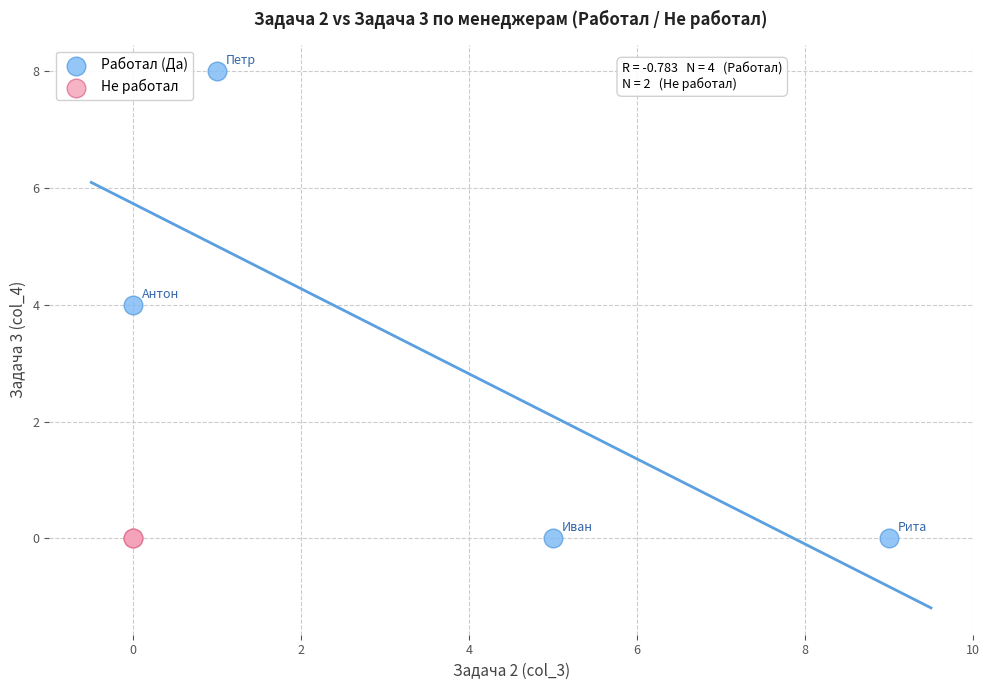

Which series contains the highest Y value?

Работал (Да)